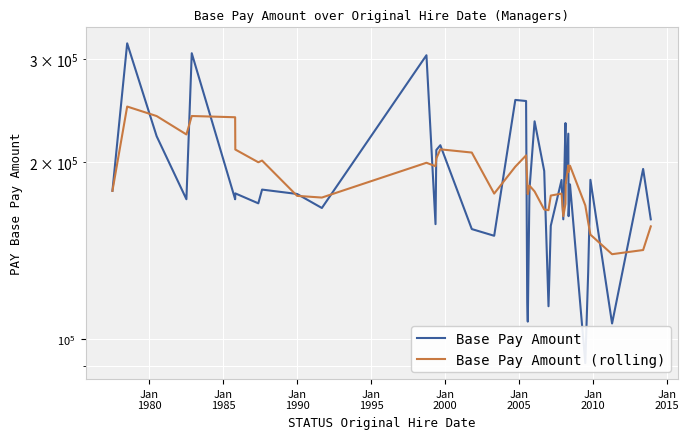

What is the total value across all series at Jan
1985?

461653.7